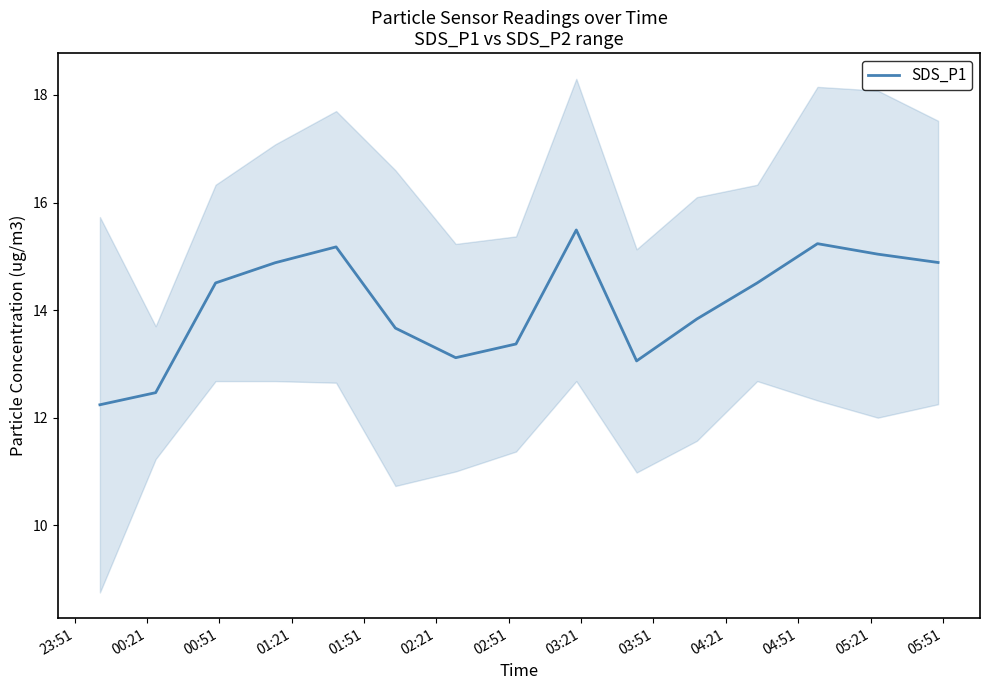

What is the highest value of the SDS_P1 series?

15.5